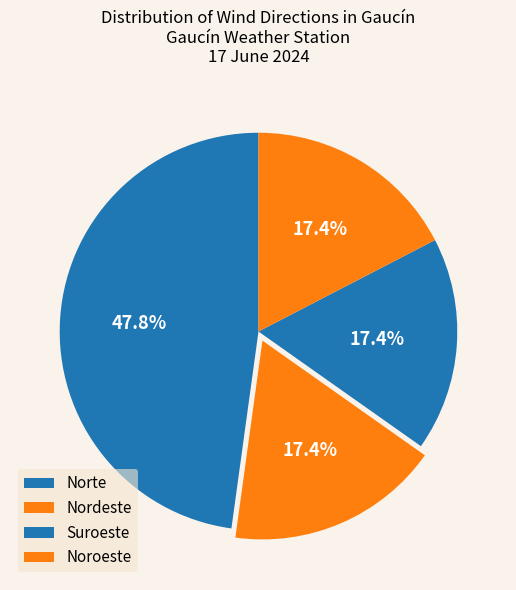

How many segments does this pie chart have?

4